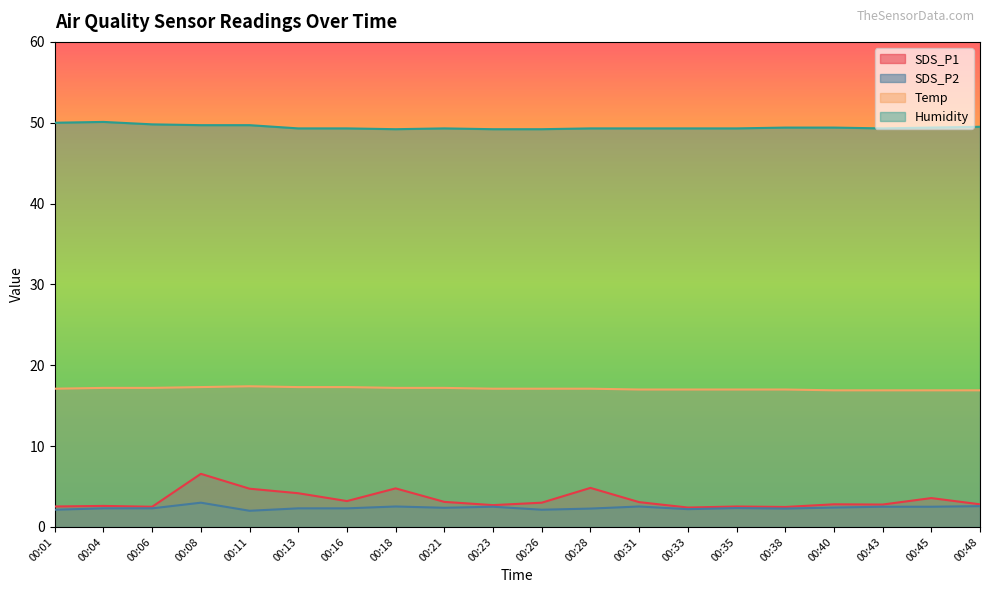

List the series in order of their peak value, highest first.

Humidity, Temp, SDS_P1, SDS_P2